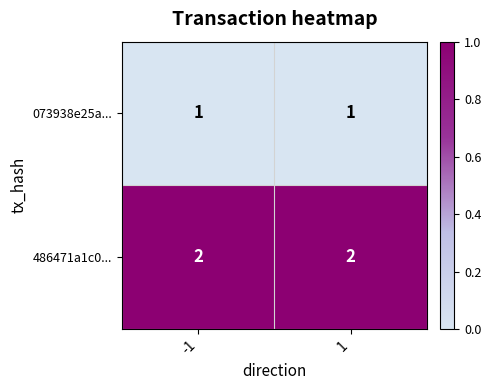

List the series in order of their overall mean, highest first.

486471a1c0..., 073938e25a...